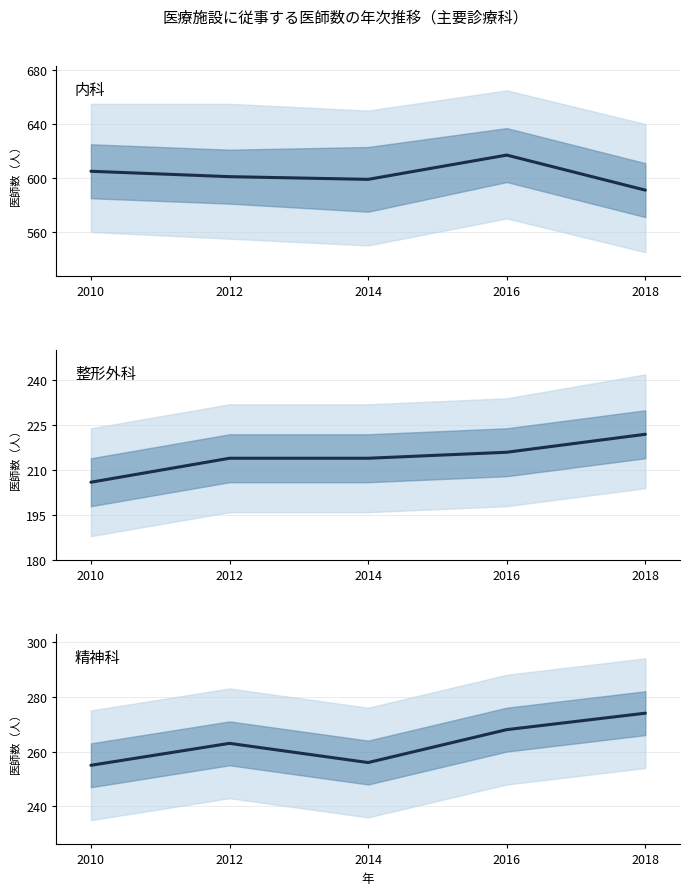

Which category has the lowest value in the 整形外科 series?

2010